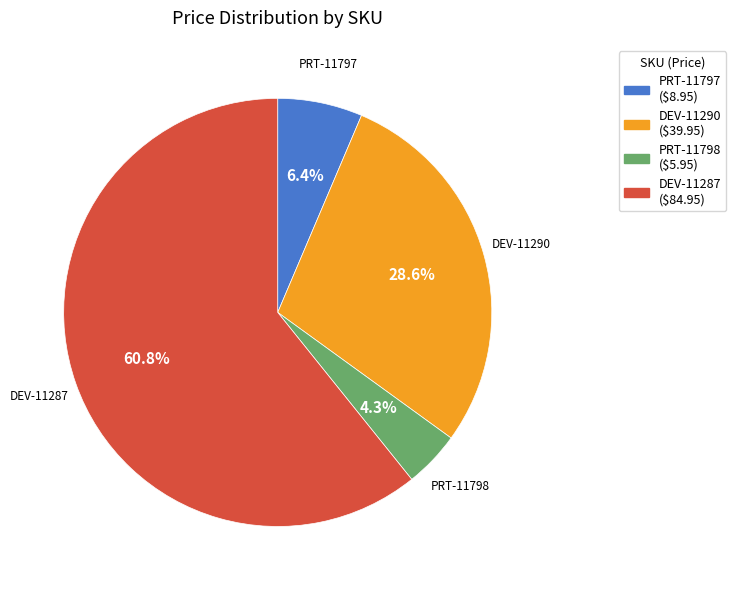

True or false: PRT-11797 accounts for 20% of the total.

False